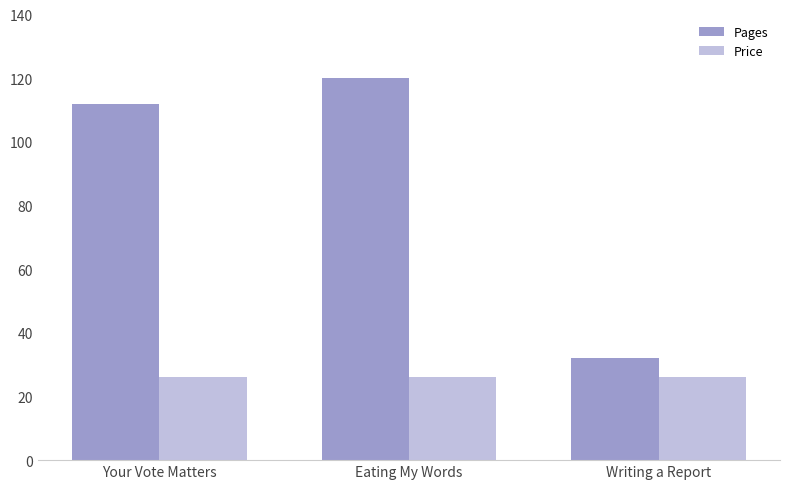

Reading left to right, transcribe all the data shown in this chart.

Pages: 112.0	120.0	32.0
Price: 26.0	26.0	26.0